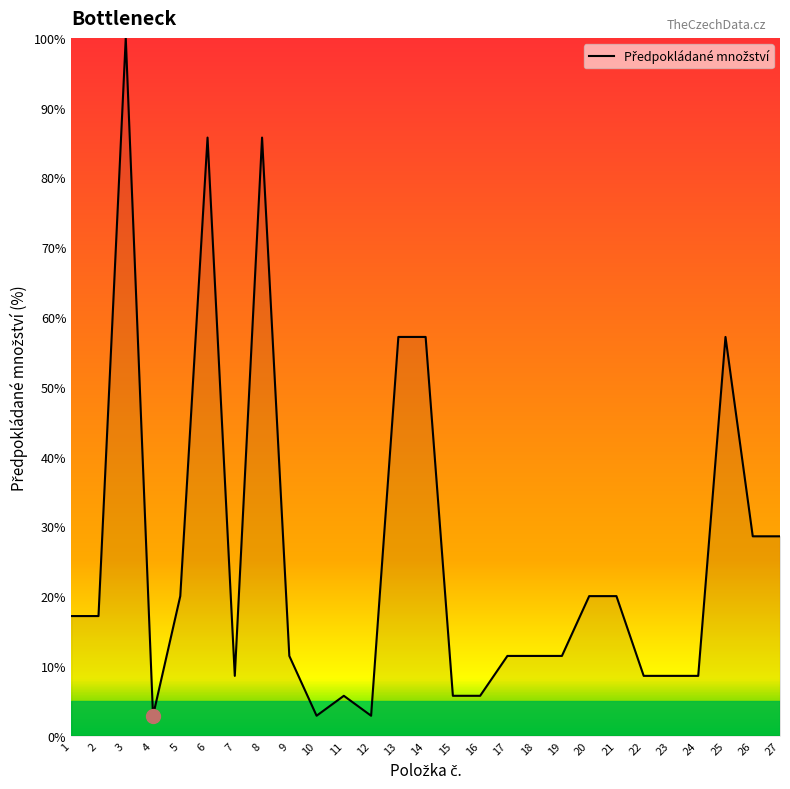

The chart shows a value of 41.3 at 6. True or false?

False